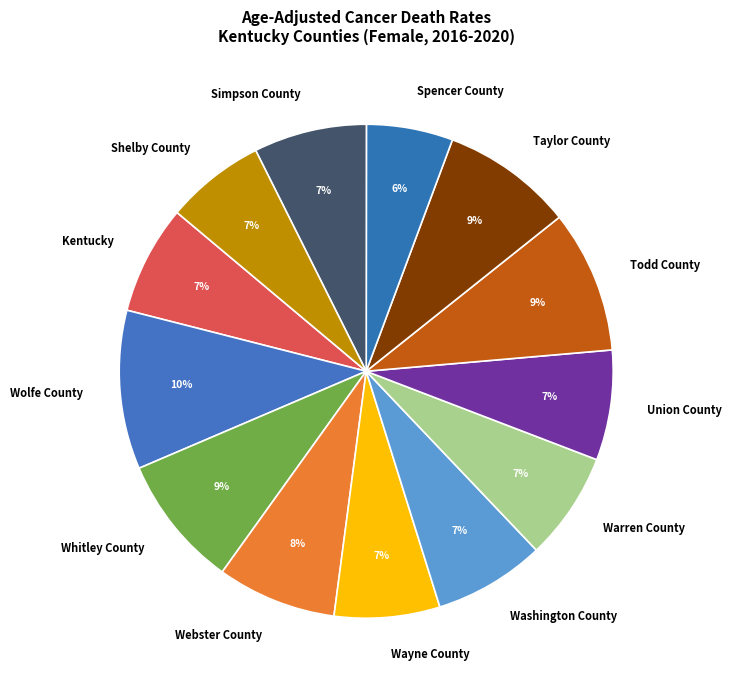

Is there a majority slice in this chart?

No